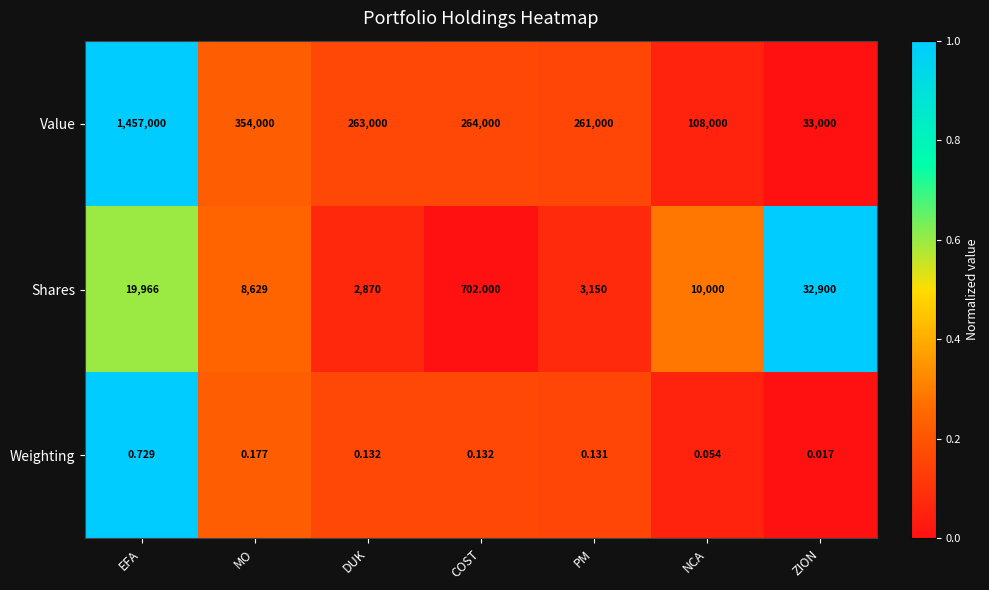

Is the value of Shares at PM greater than the value of Weighting at EFA?

Yes